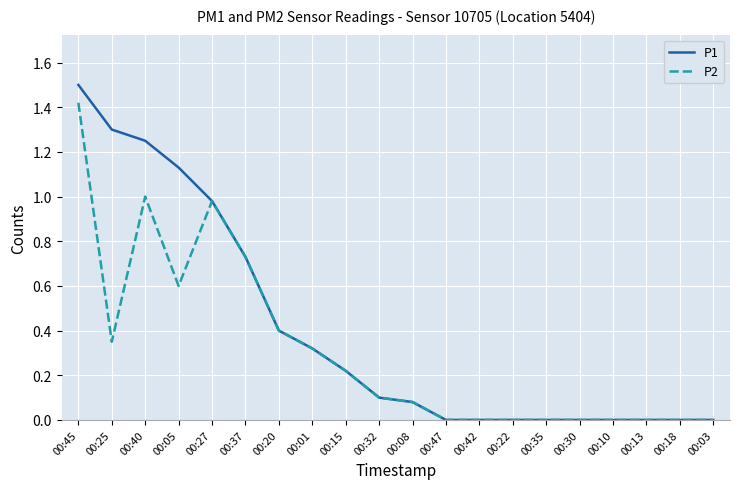

List the series in order of their overall mean, lowest first.

P2, P1